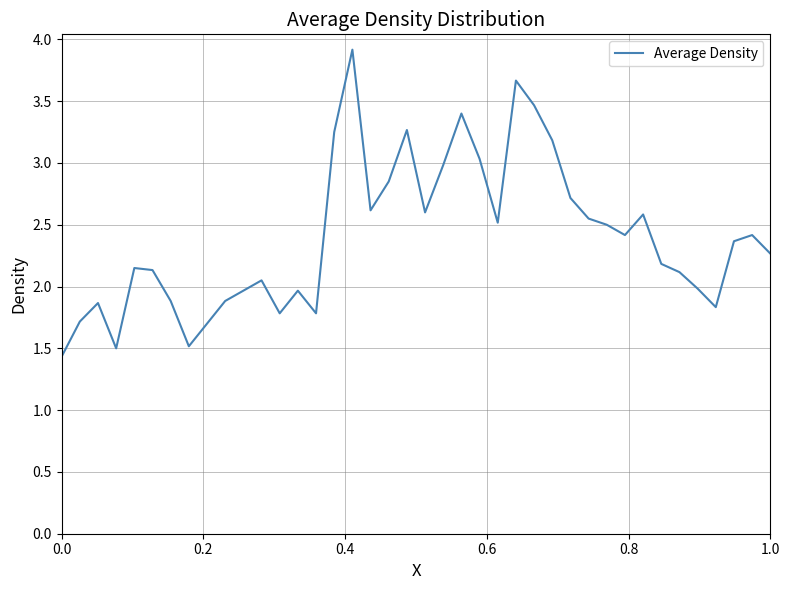

What is the sum of all values?

96.0